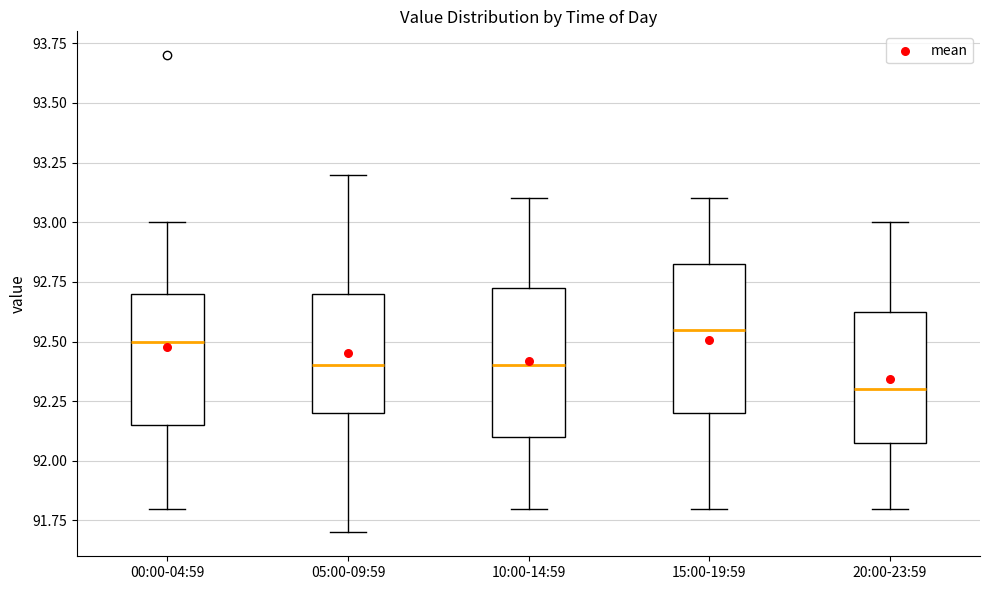

Reading left to right, read every box against the y-axis: the position of its median line, the range the box covers, and the ends of its whiskers. The values are not printed on the chart, so give them approximately, as read against the axis.

00:00-04:59: median 92.50, box 92.15 to 92.70, whiskers 91.80 to 93.00
05:00-09:59: median 92.40, box 92.20 to 92.70, whiskers 91.70 to 93.20
10:00-14:59: median 92.40, box 92.10 to 92.75, whiskers 91.80 to 93.10
15:00-19:59: median 92.55, box 92.20 to 92.85, whiskers 91.80 to 93.10
20:00-23:59: median 92.30, box 92.10 to 92.65, whiskers 91.80 to 93.00